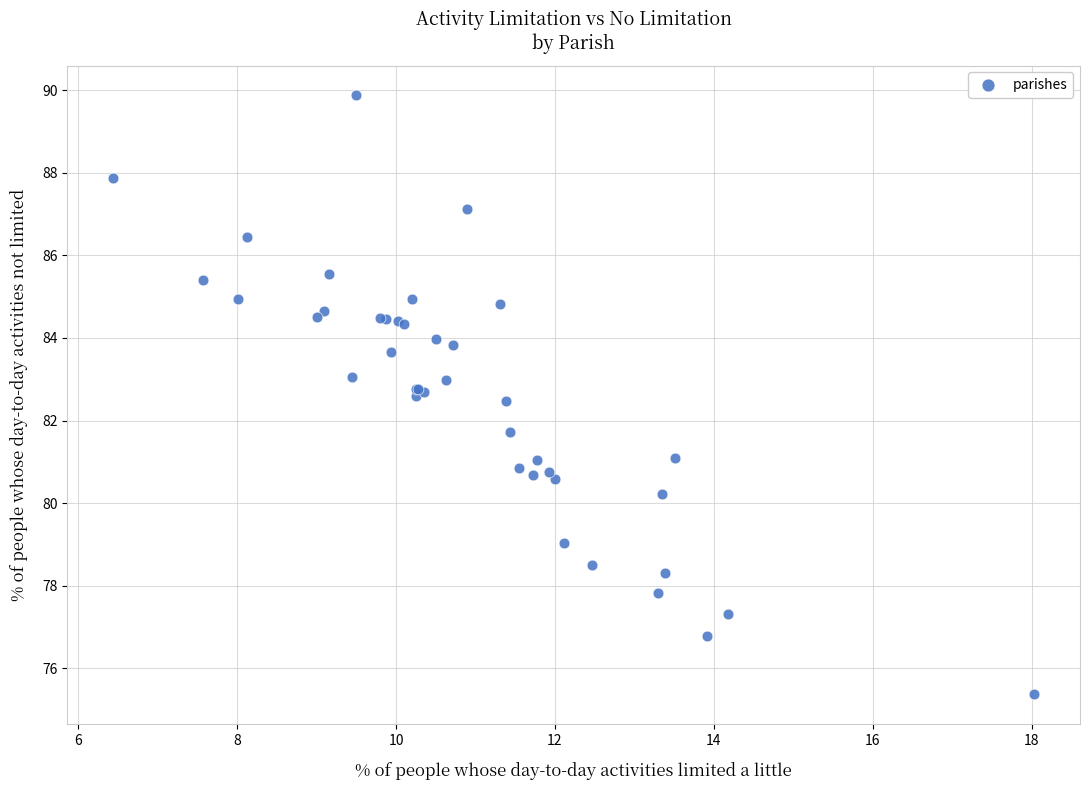

What Y value in the scatter plot is closest to 82?

81.7